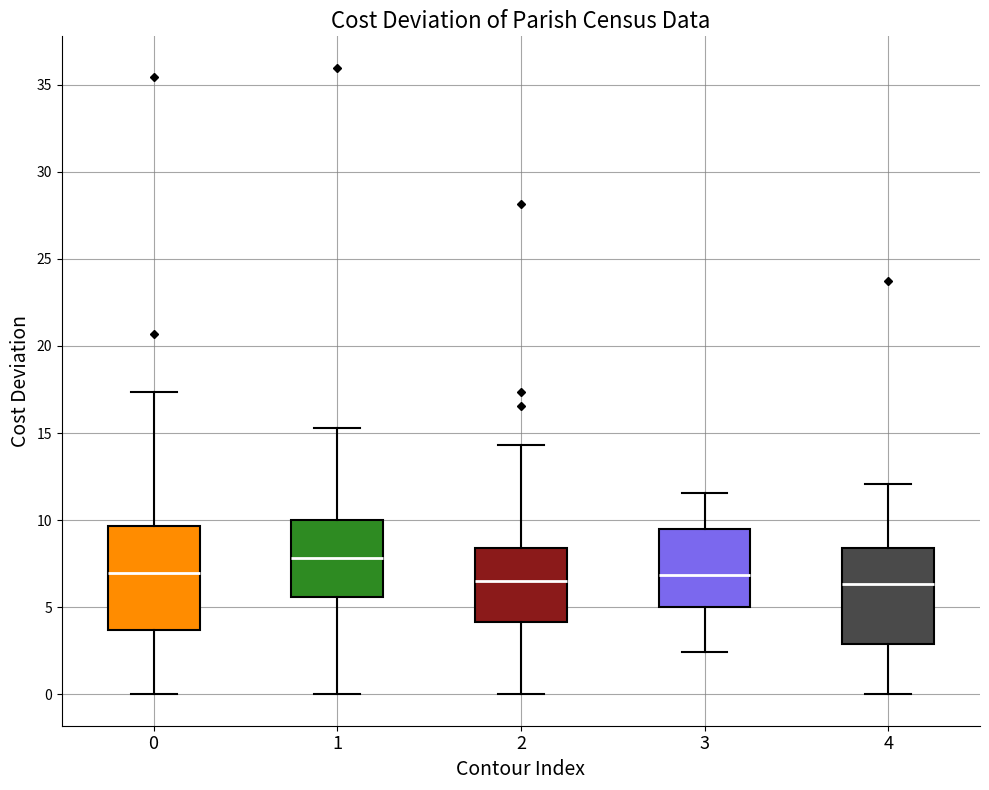

Where does the upper whisker of the box at x = 4 end on the y-axis? The values are not printed on the chart, so give them approximately, as read against the axis.

12.0